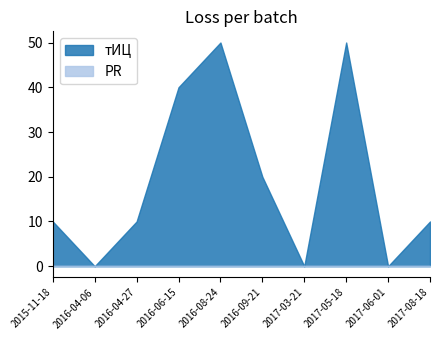

Rank the series by their average value, from highest to lowest.

тИЦ, PR